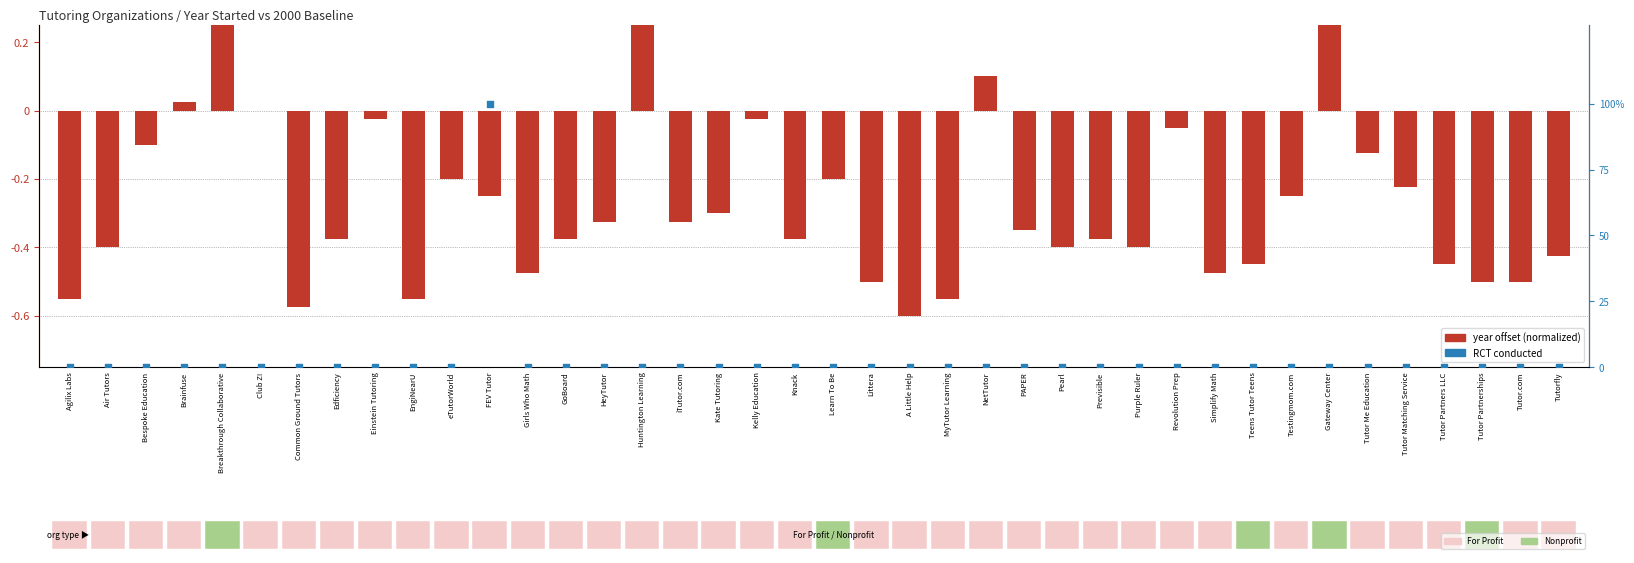

At how many categories does at least one series exceed 59?

1